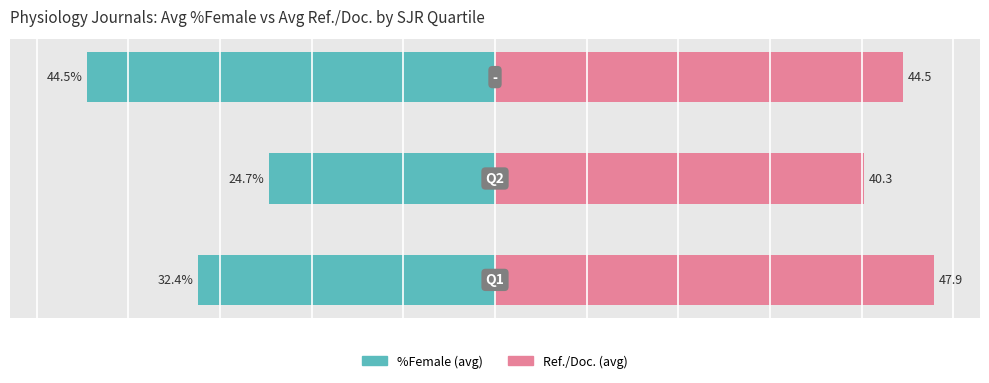

Which category has the lowest value across all series?

2